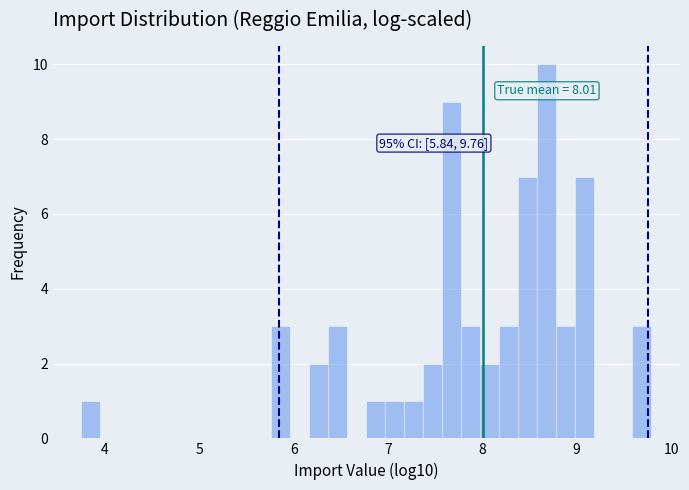

Read against the x-axis, roughly where is the centre of the tallest bar?

8.7